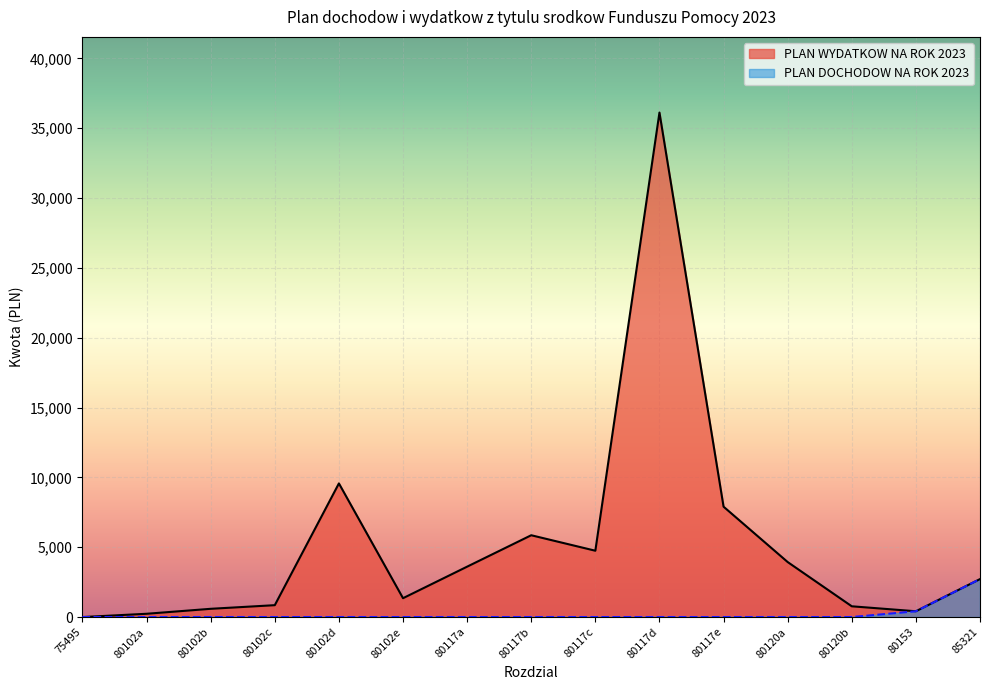

Does the chart display data point markers on the line(s)?

No